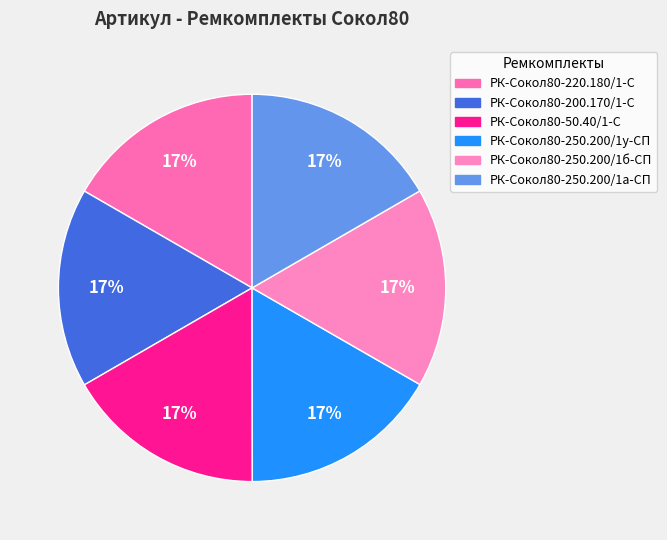

What is the largest slice in the pie chart?

РК-Сокол80-50.40/1-С